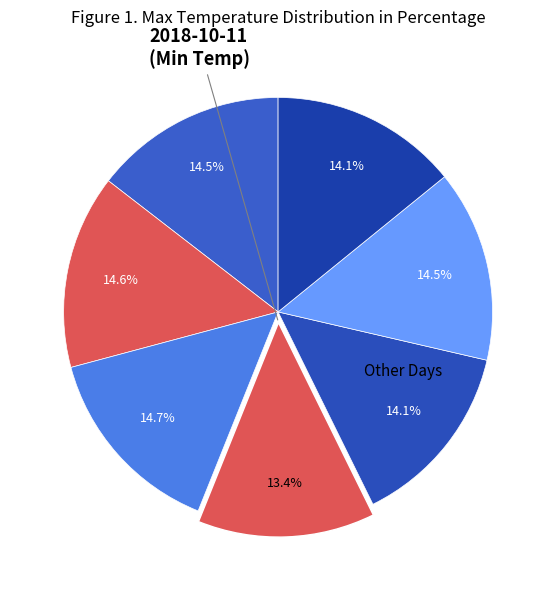

How many segments does this pie chart have?

7